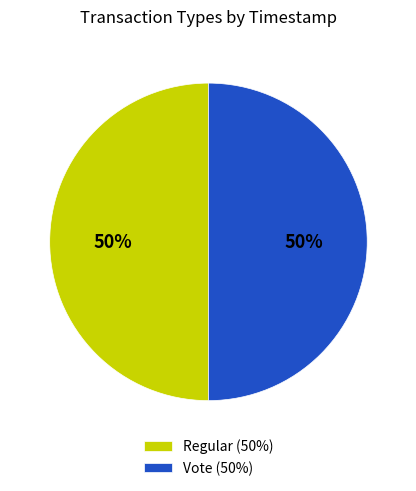

To the nearest percent, what is the combined percentage of Regular (50%) and Vote (50%)?

100%